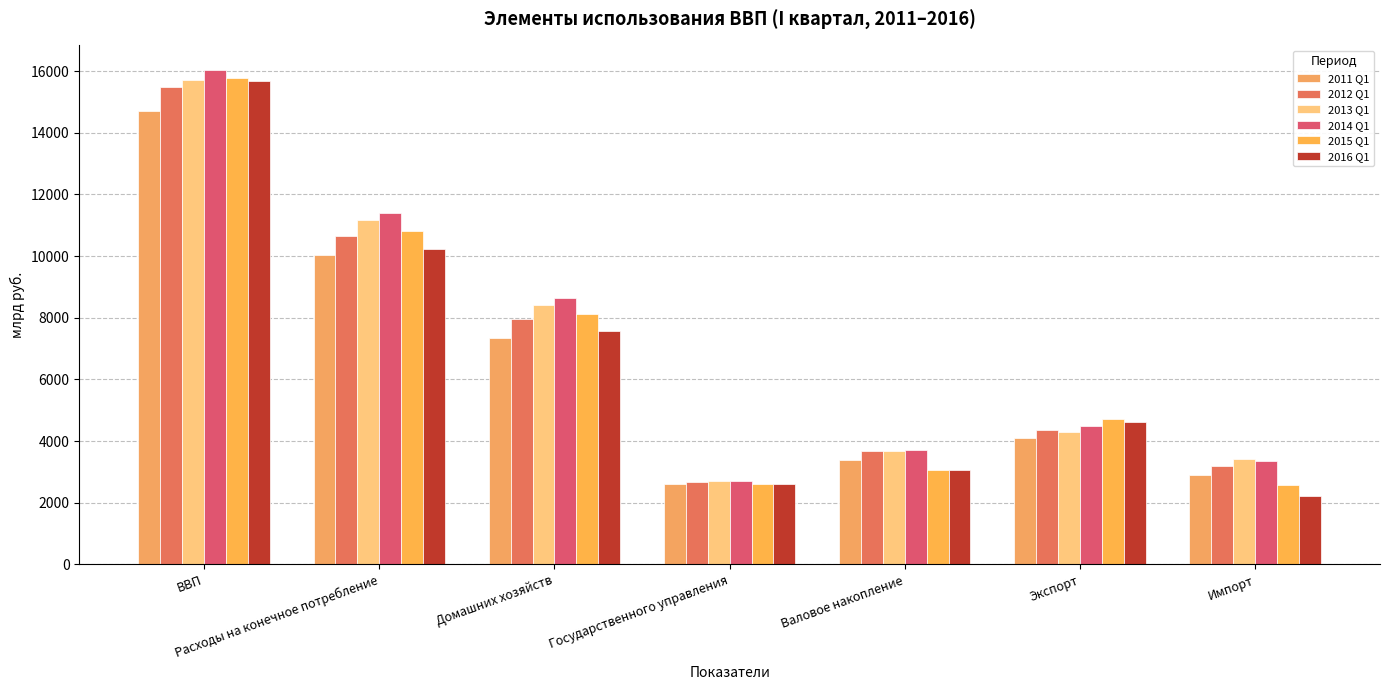

What position from the left is Валовое накопление?

5